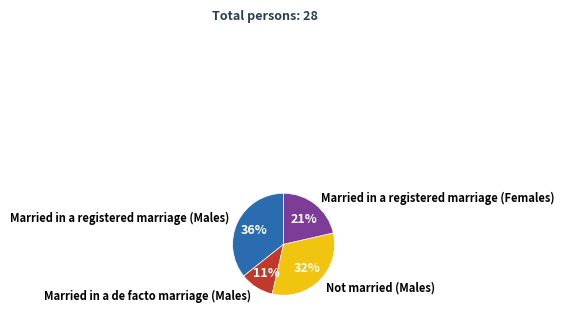

The Not married (Males) slice represents 26% of the pie. True or false?

False